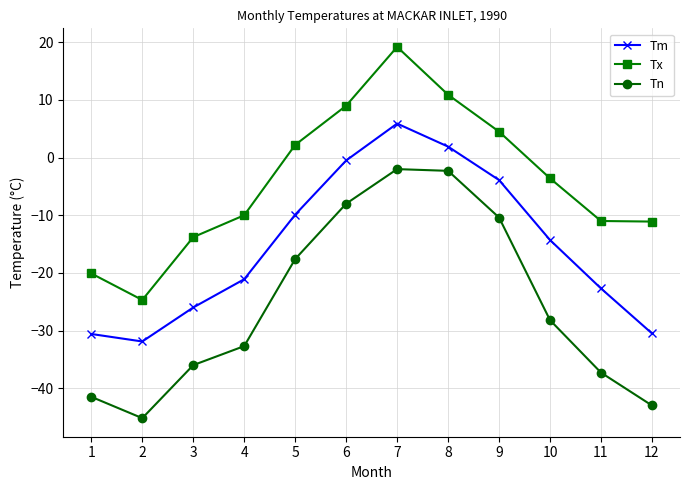

Rank the series at 3 from highest to lowest value.

Tx, Tm, Tn